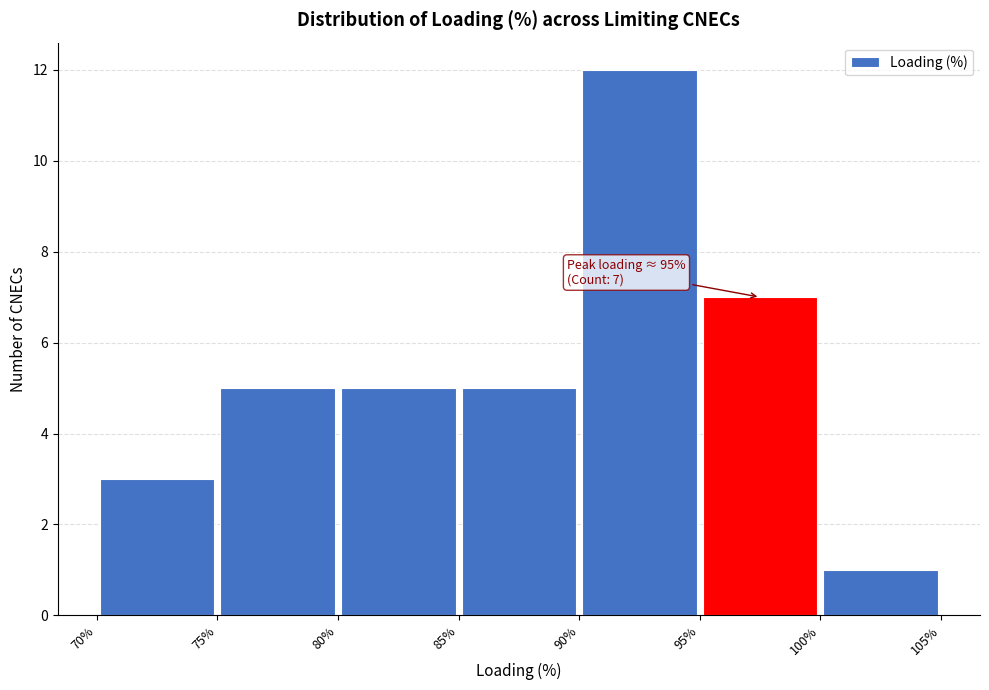

Over which range of the x-axis is the bar tallest?

90% to 95%